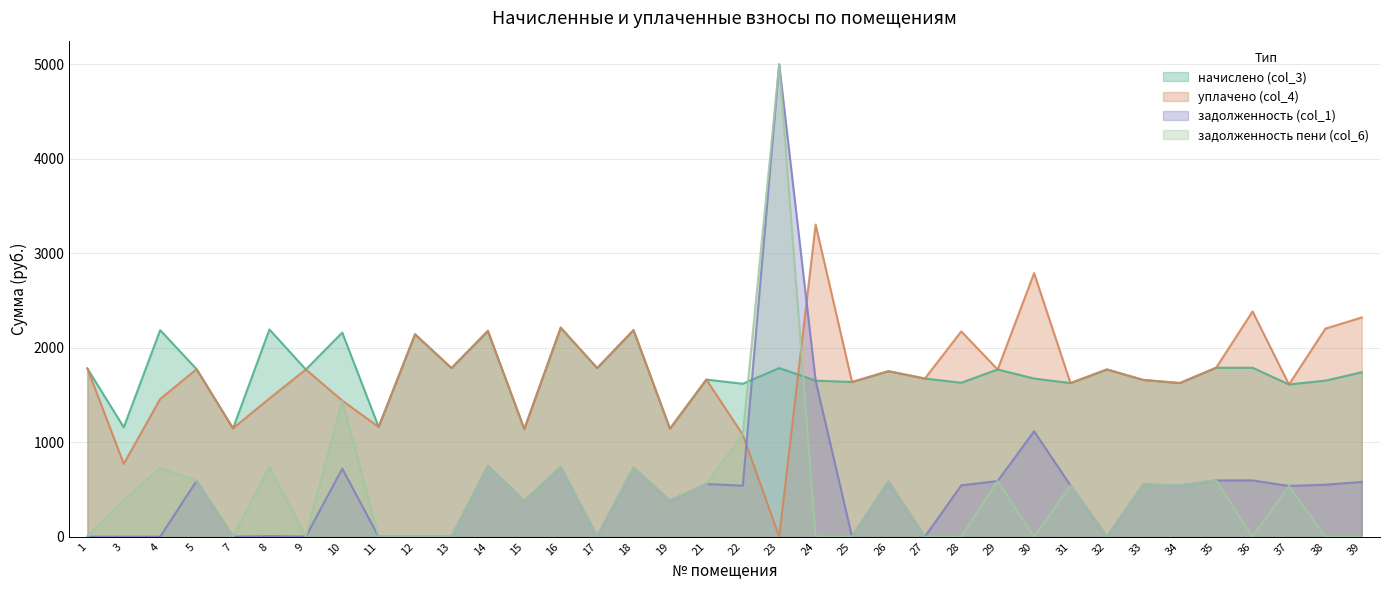

The value of уплачено (col_4) at 12 is 3508.7. True or false?

False